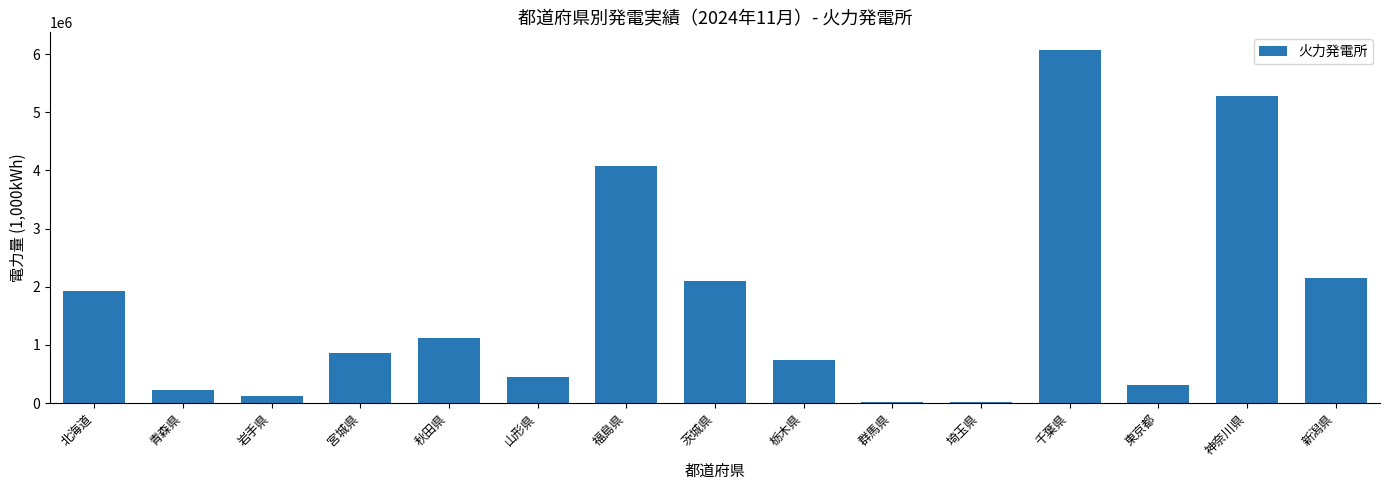

Count the number of data series in this chart.

1